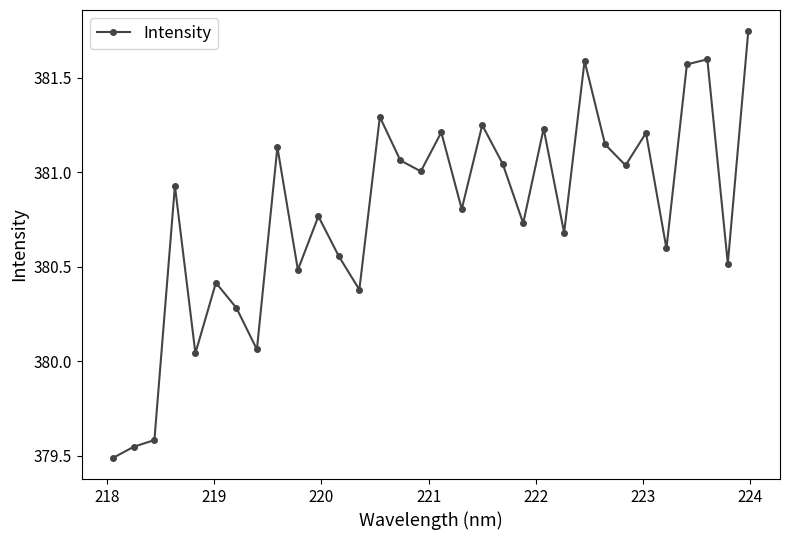

What is the sum of all values?

12185.0